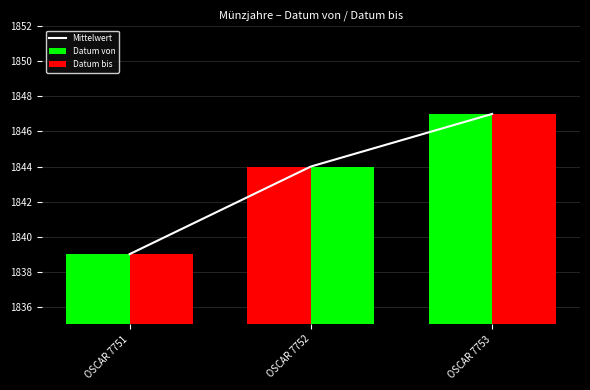

What is the maximum value shown in the chart?

1847